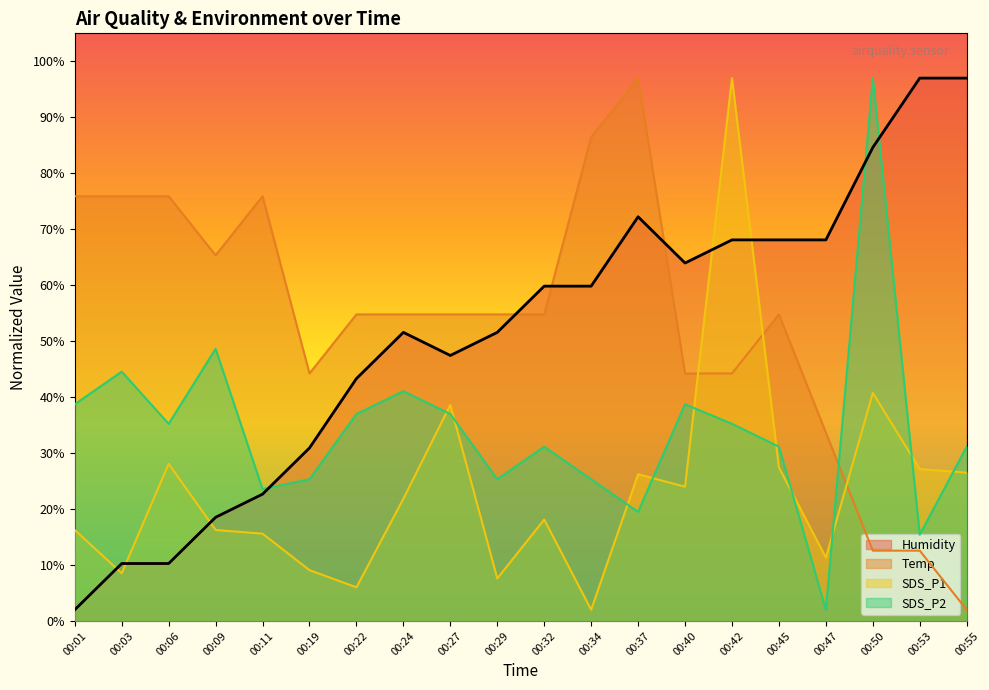

How many intersections are there between Humidity and Temp?

3